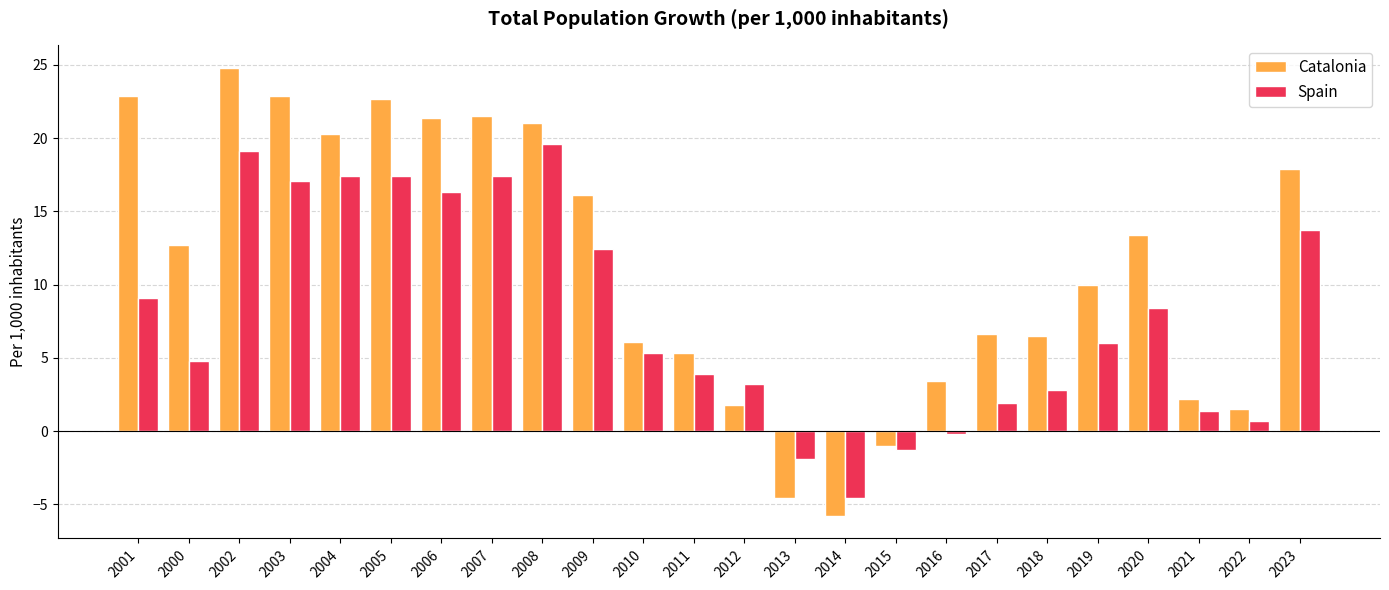

At which label does Catalonia first exceed 12?

2001